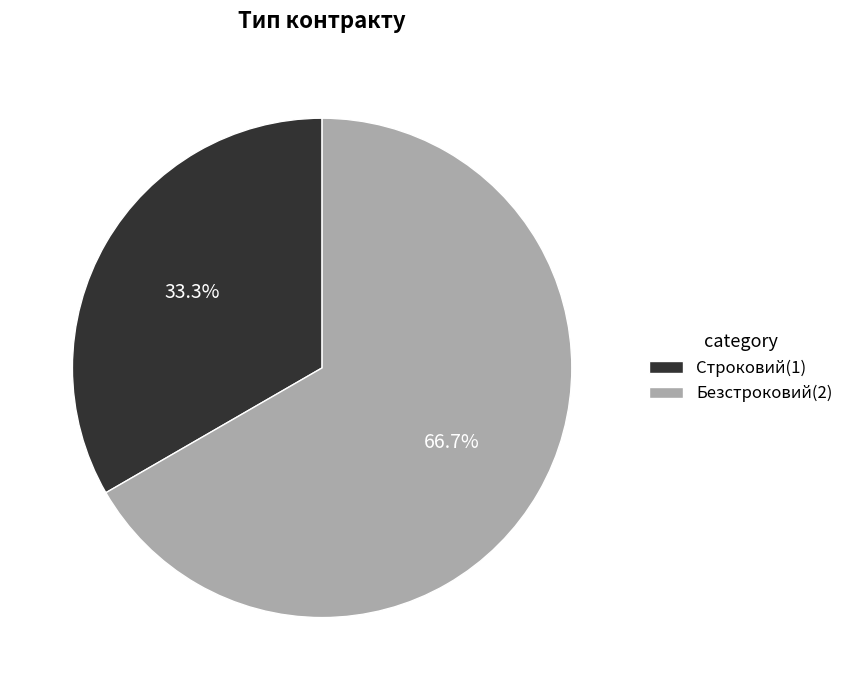

Between Безстроковий and Строковий, which is larger?

Безстроковий